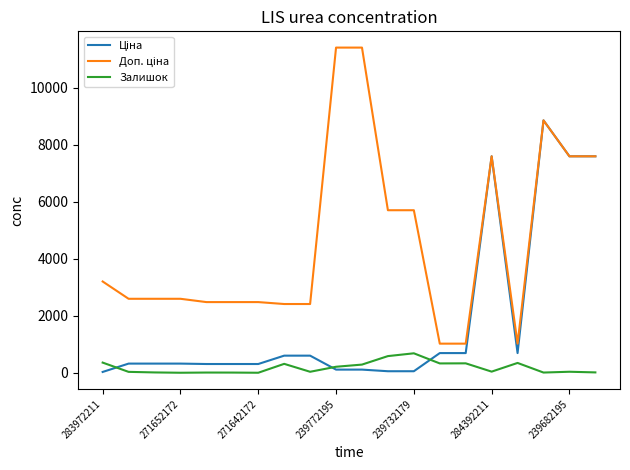

What is the maximum value shown in the chart?

11410.0